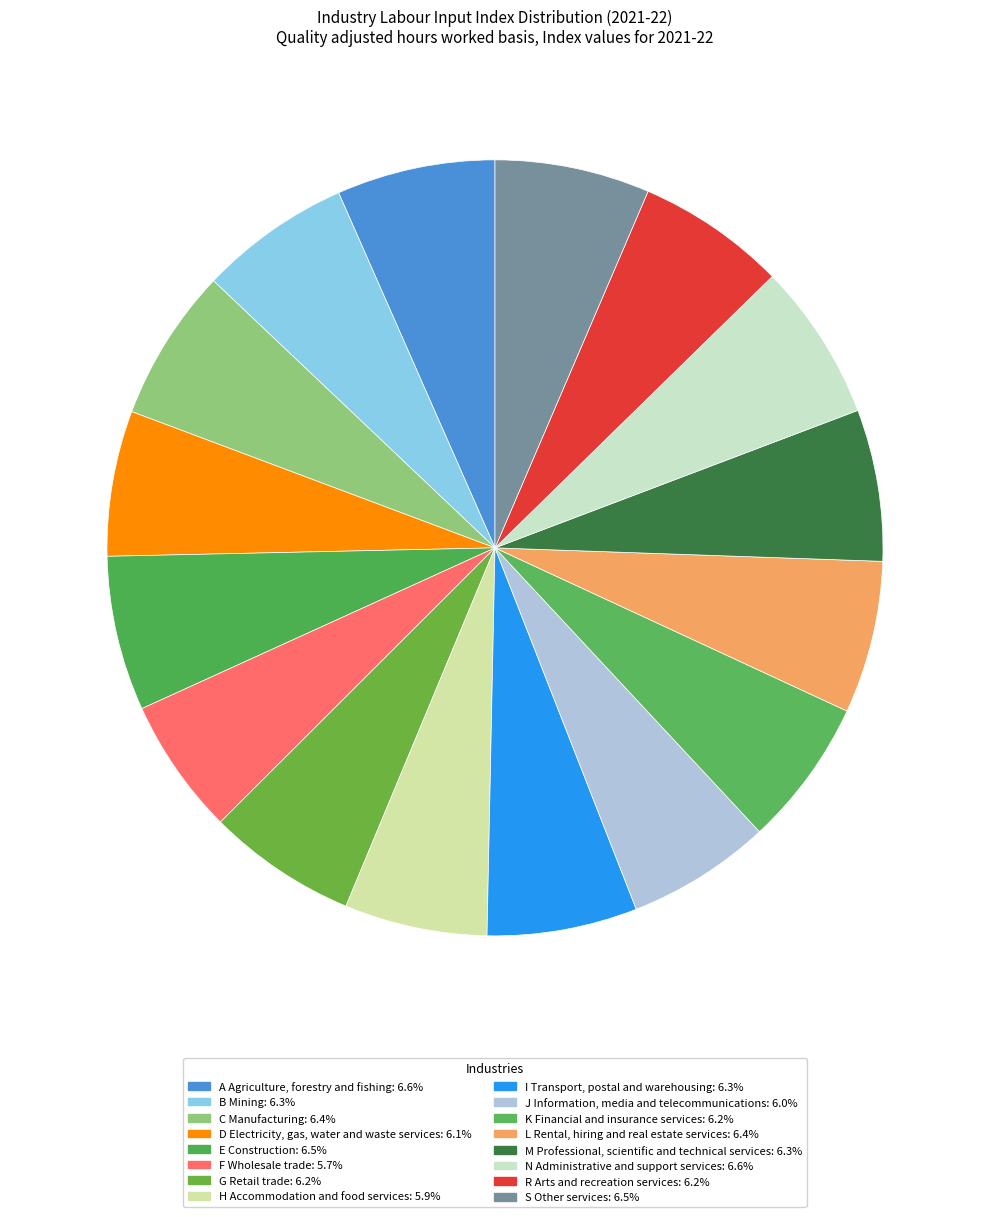

Does any single category account for the majority?

No